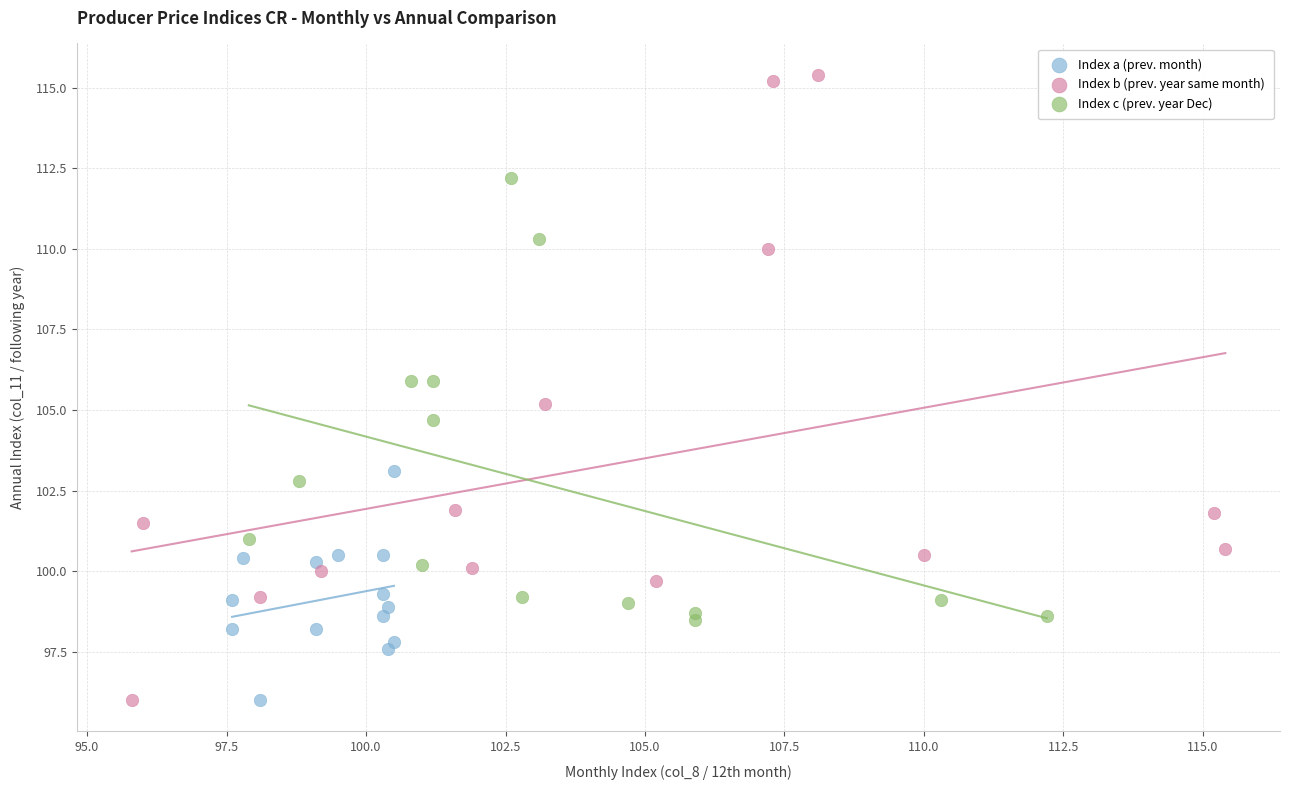

Which series contains the highest Y value?

Index b (prev. year same month)